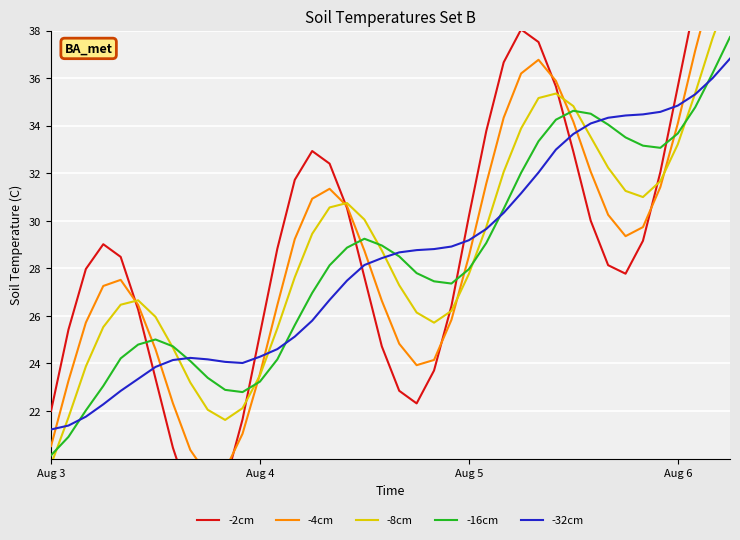

Which series ends up on top after the final intersection of -32cm and -2cm?

-2cm